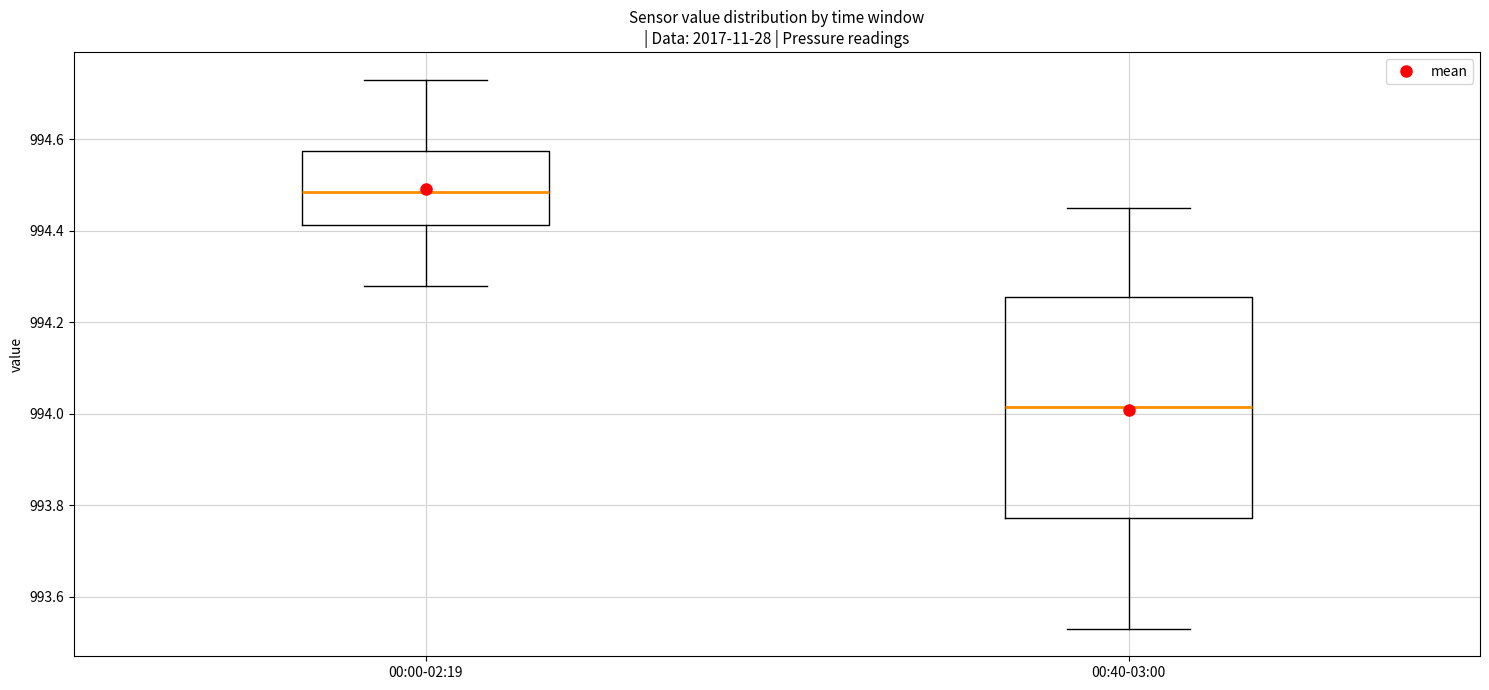

Which box's median line is the highest?

00:00-02:19